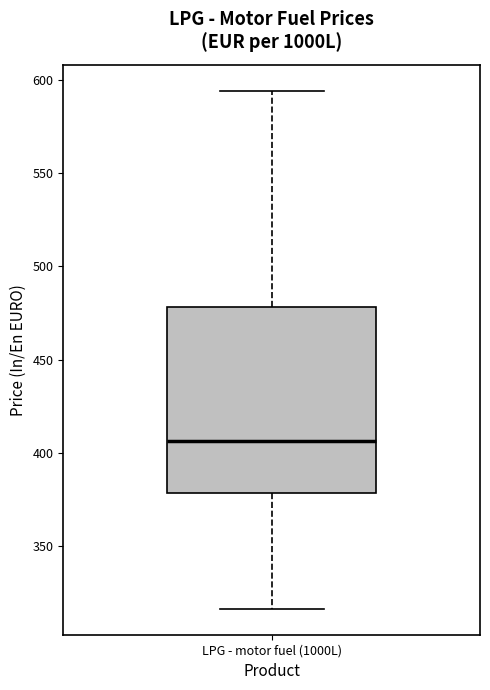

Where is the upper edge of the box for LPG - motor fuel (1000L) on the y-axis? The values are not printed on the chart, so give them approximately, as read against the axis.

480